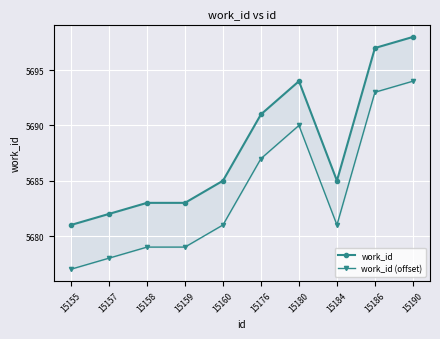

What is the spread (max minus min) of values at 15157?

4